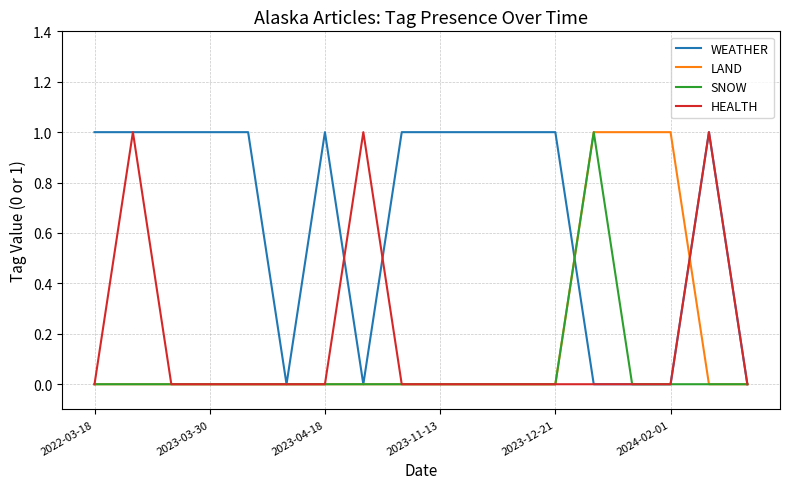

What is the sum of all LAND values?

3